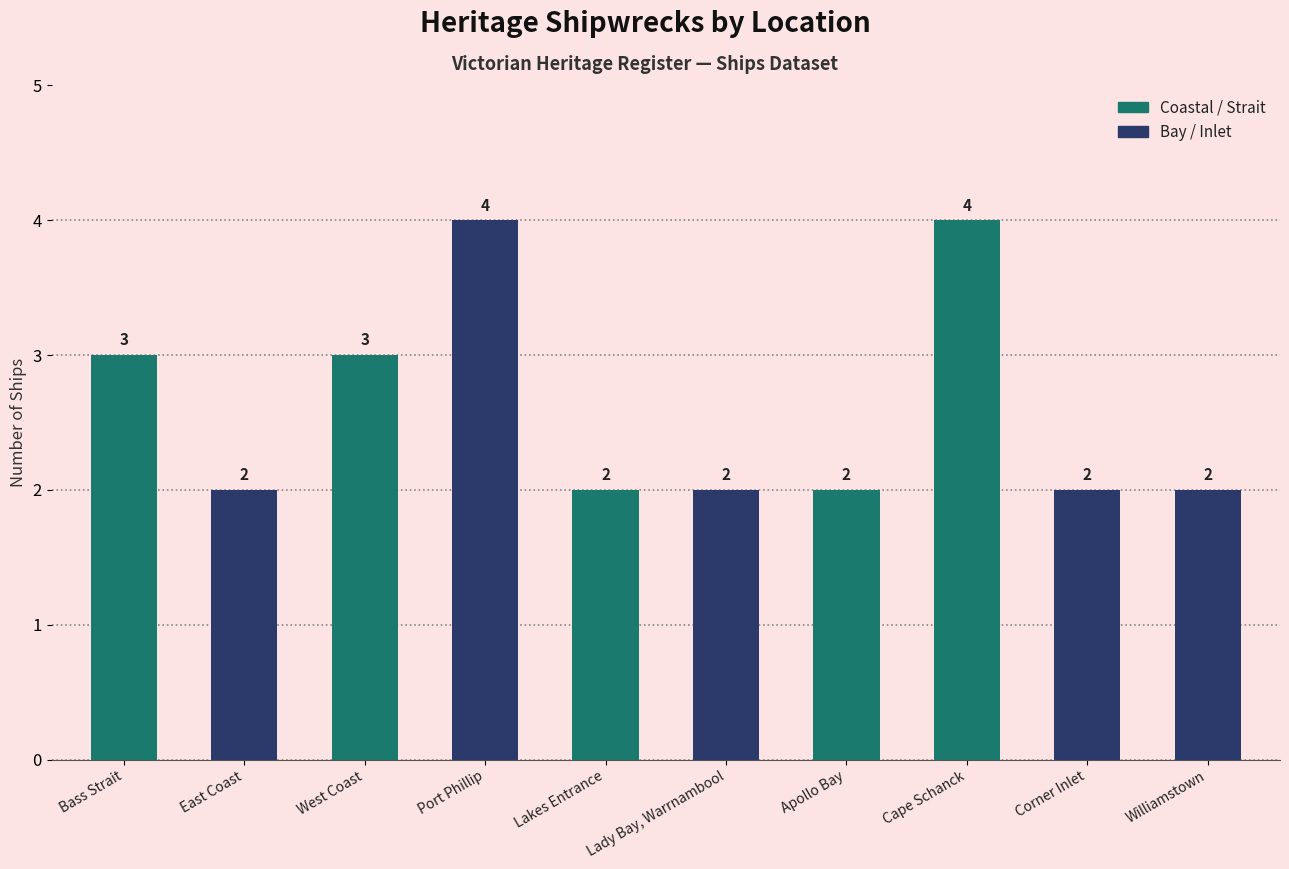

What is the sum of all values?

26